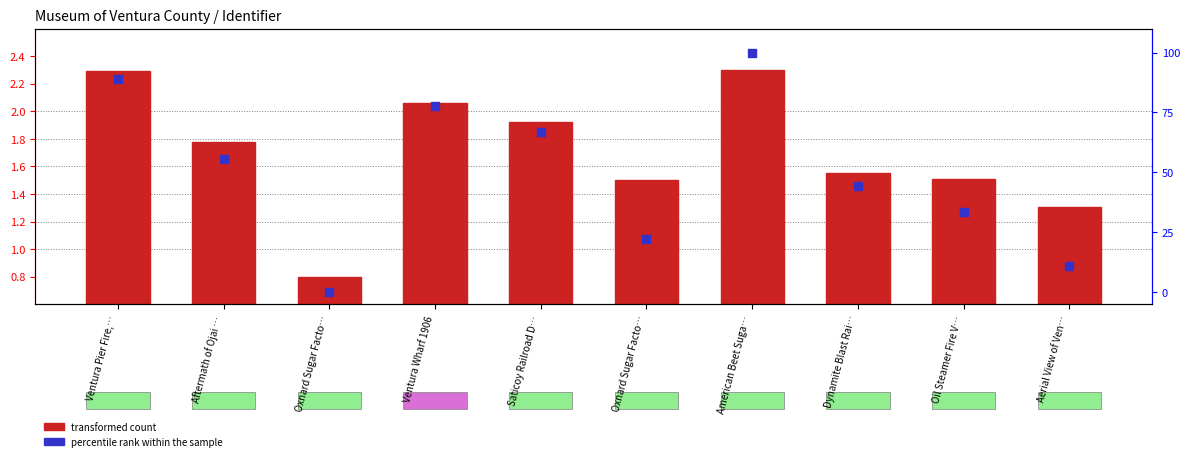

Which series has the largest Y range (max minus min)?

percentile rank within the sample